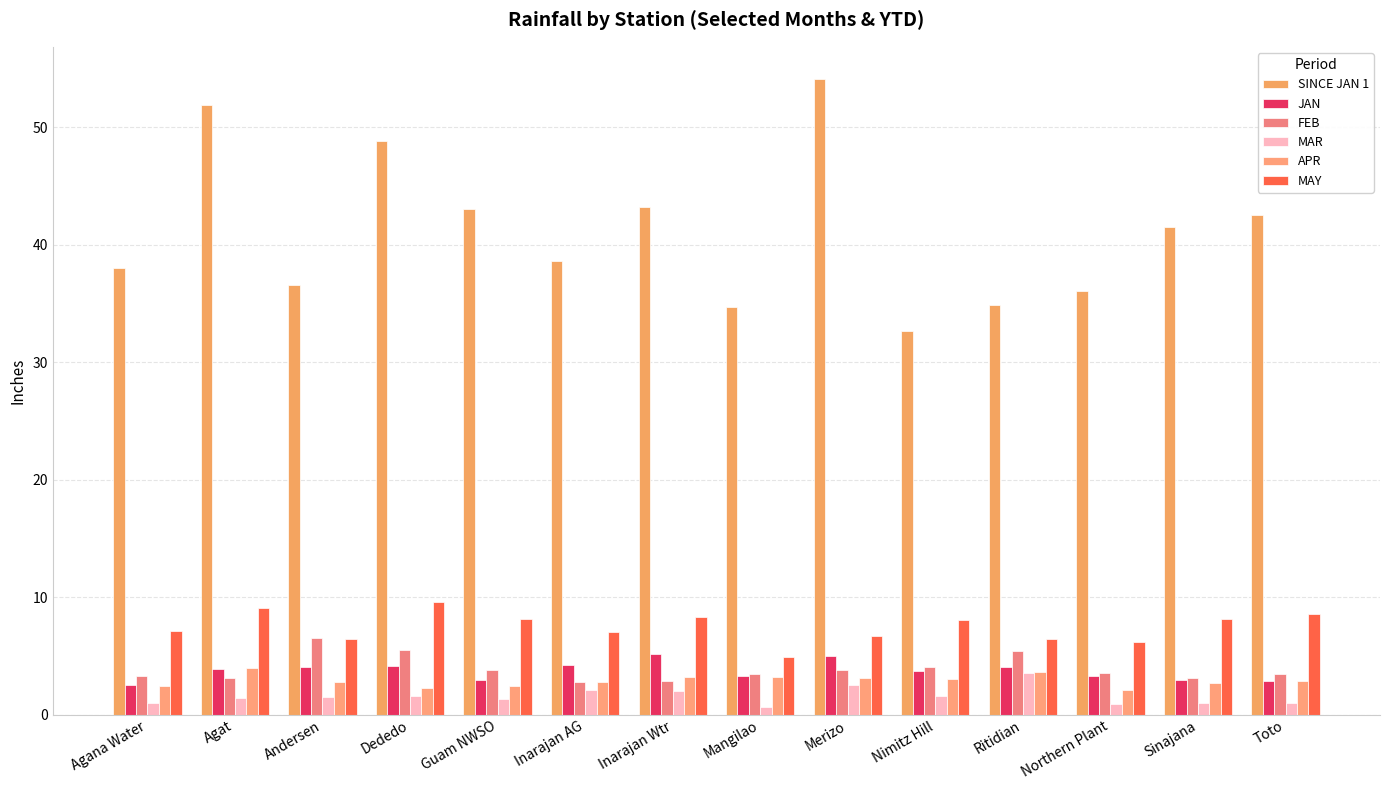

How many groups of bars are there?

14